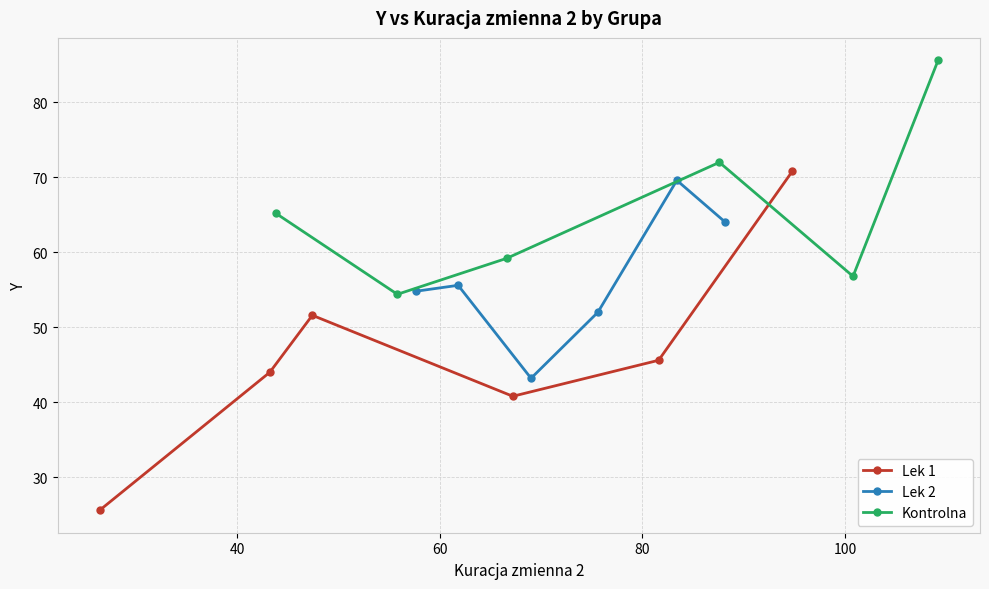

Which series has the largest range (max minus min)?

Lek 1